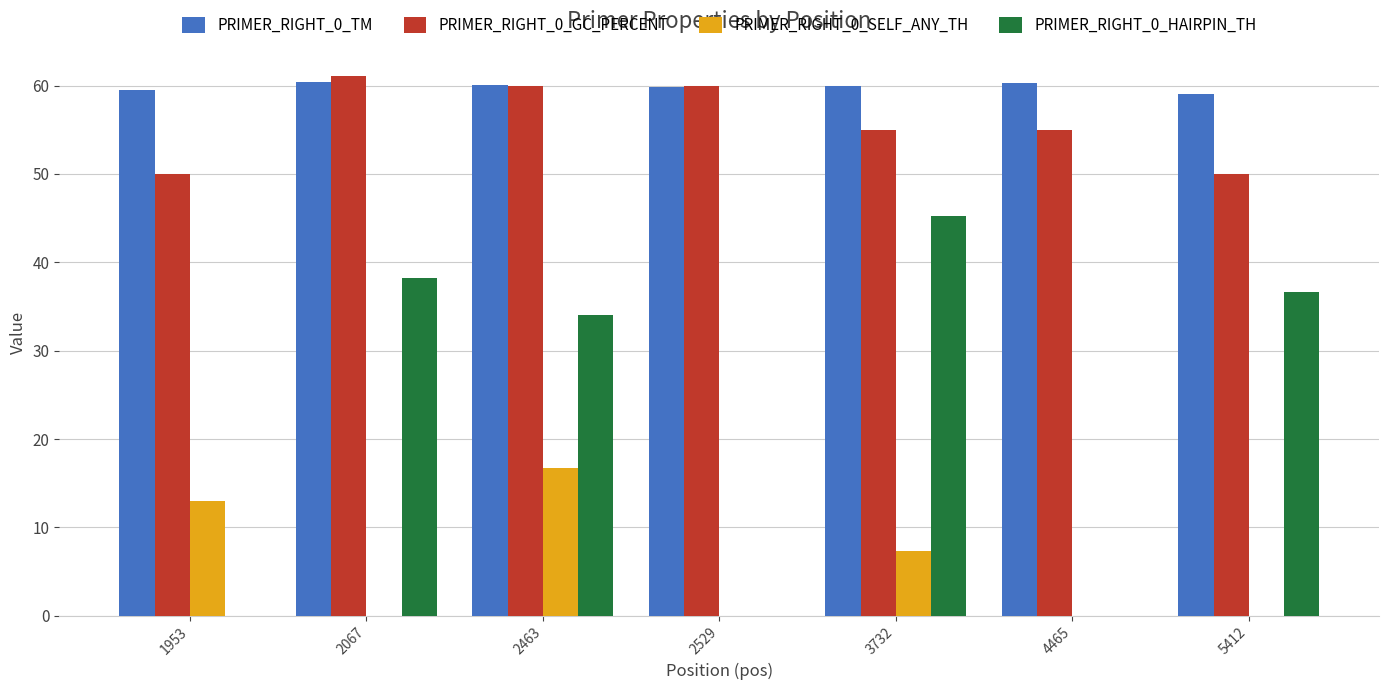

The PRIMER_RIGHT_0_TM series shows 60.4 at 2067. True or false?

True